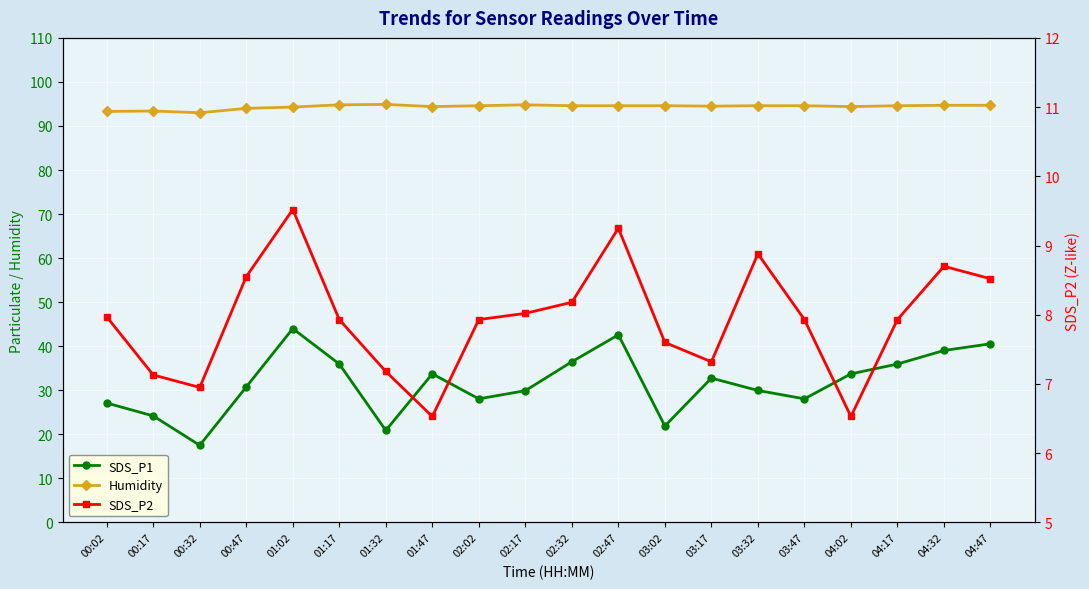

Between 03:02 and 00:32, which is larger?

03:02